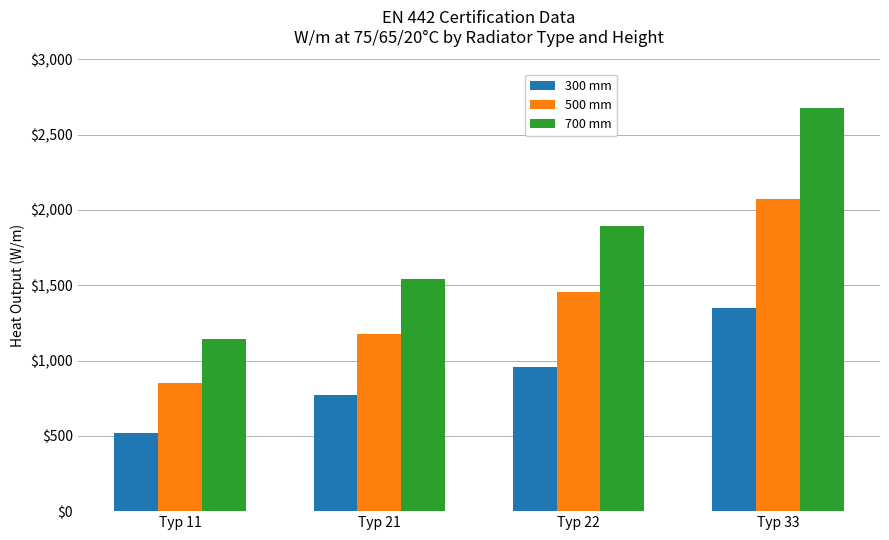

Reading right to left, list all the values displayed in this chart.

300 mm: Typ 33=1349	Typ 22=958	Typ 21=770	Typ 11=517
500 mm: Typ 33=2071	Typ 22=1452	Typ 21=1174	Typ 11=848
700 mm: Typ 33=2674	Typ 22=1896	Typ 21=1538	Typ 11=1142